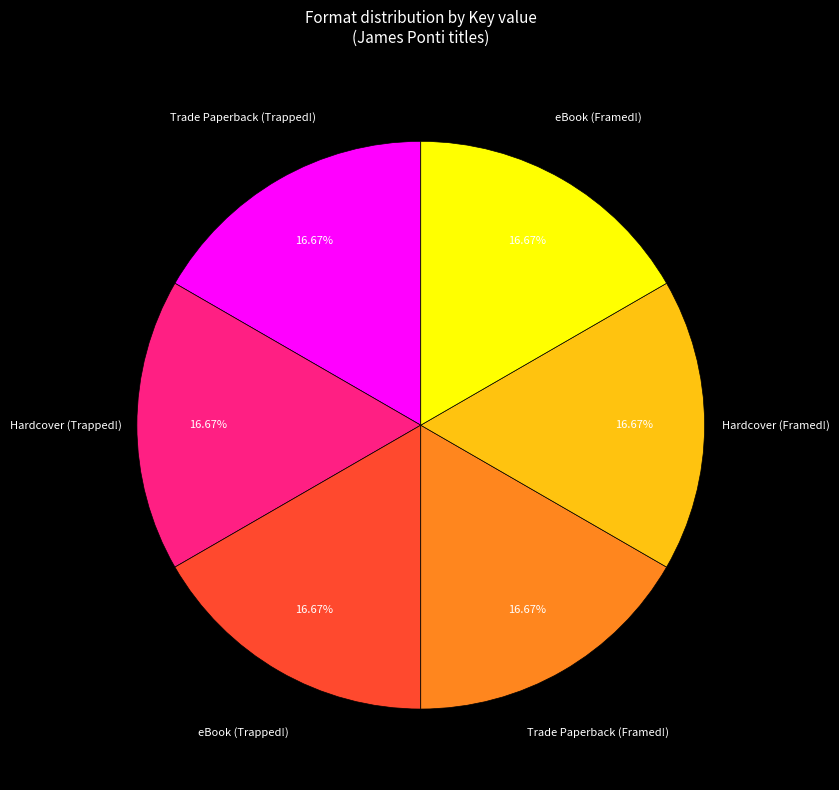

What percentage is NOT represented by eBook (Framed!)?

83.3%